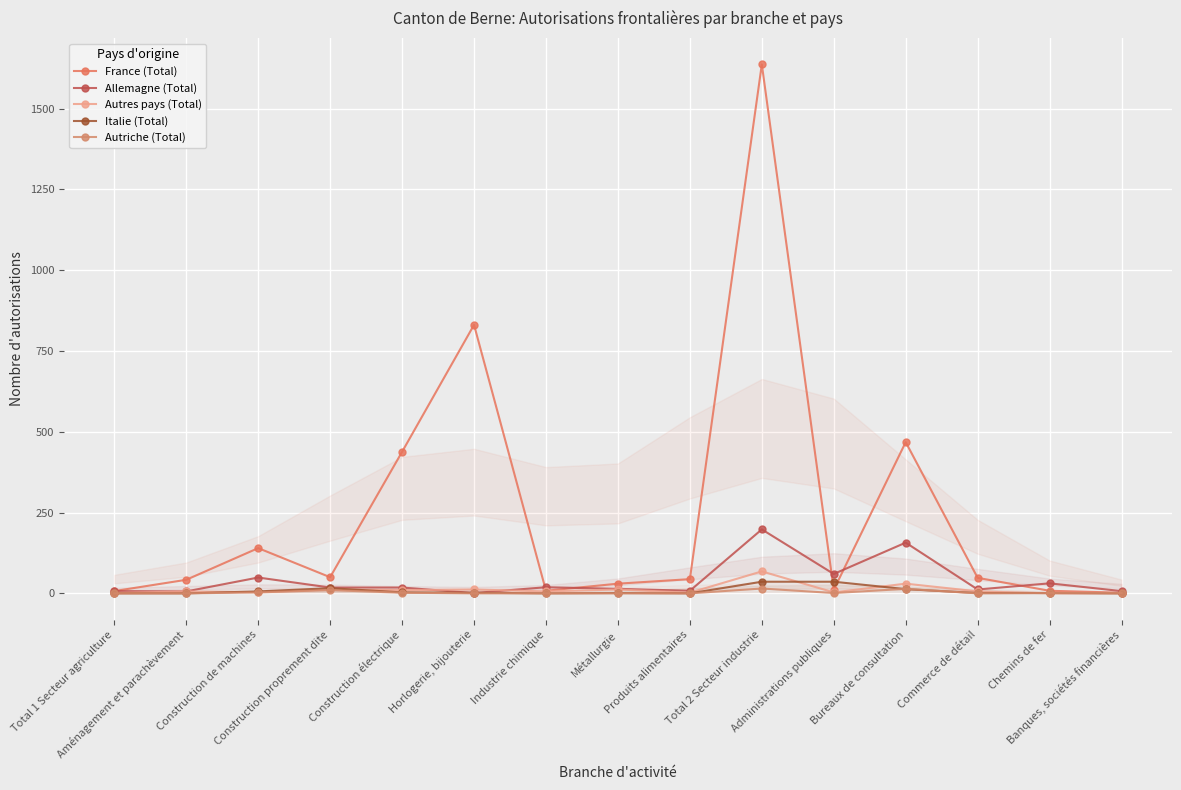

What is the sum of all France (Total) values?

3764